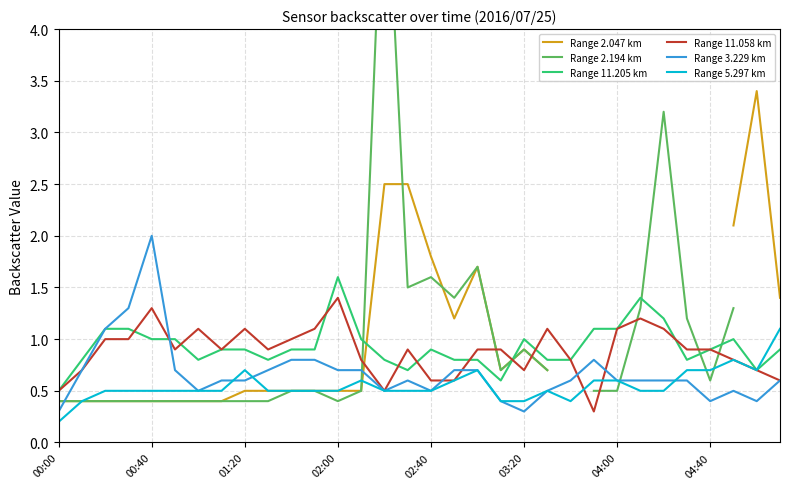

What is the highest value of the Range 2.047 km series?

3.4